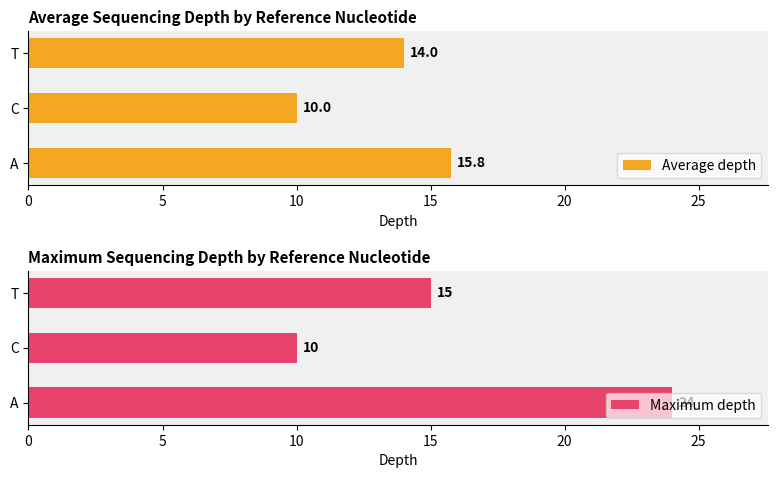

At which label does Average depth reach its peak?

A